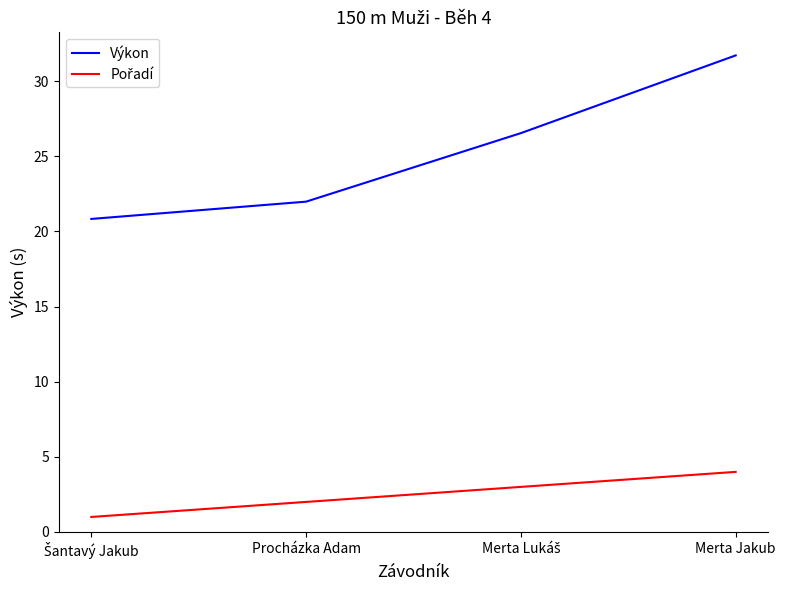

Which series has the widest spread of values?

Výkon